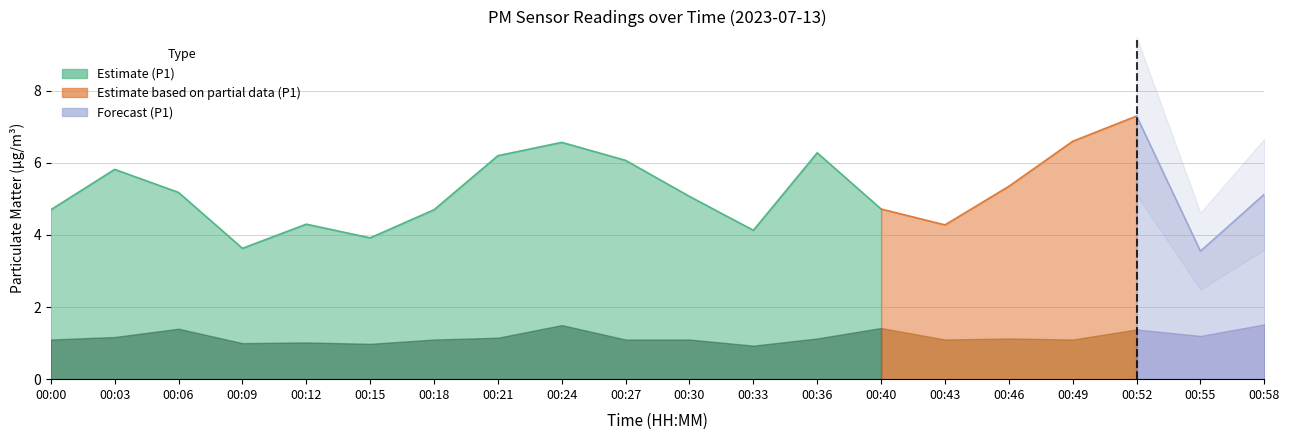

True or false: P1 has a value of 5.8 at 00:03.

True